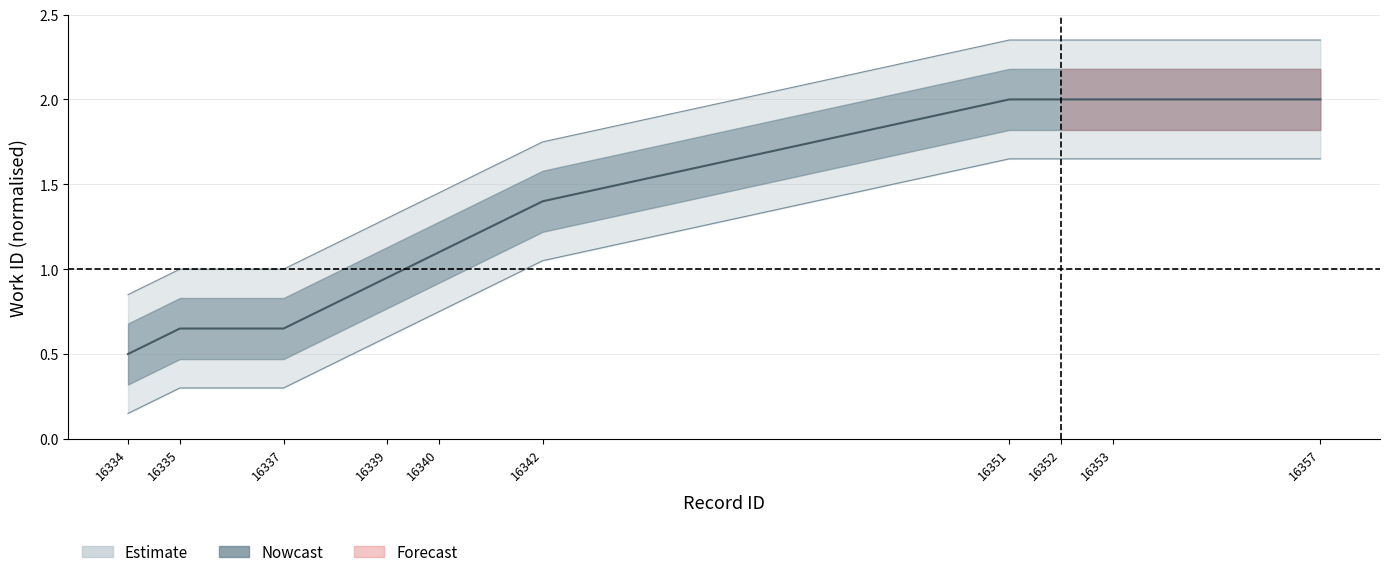

List the labels in order of value, largest first.

16351, 16352, 16353, 16357, 16342, 16340, 16339, 16335, 16337, 16334